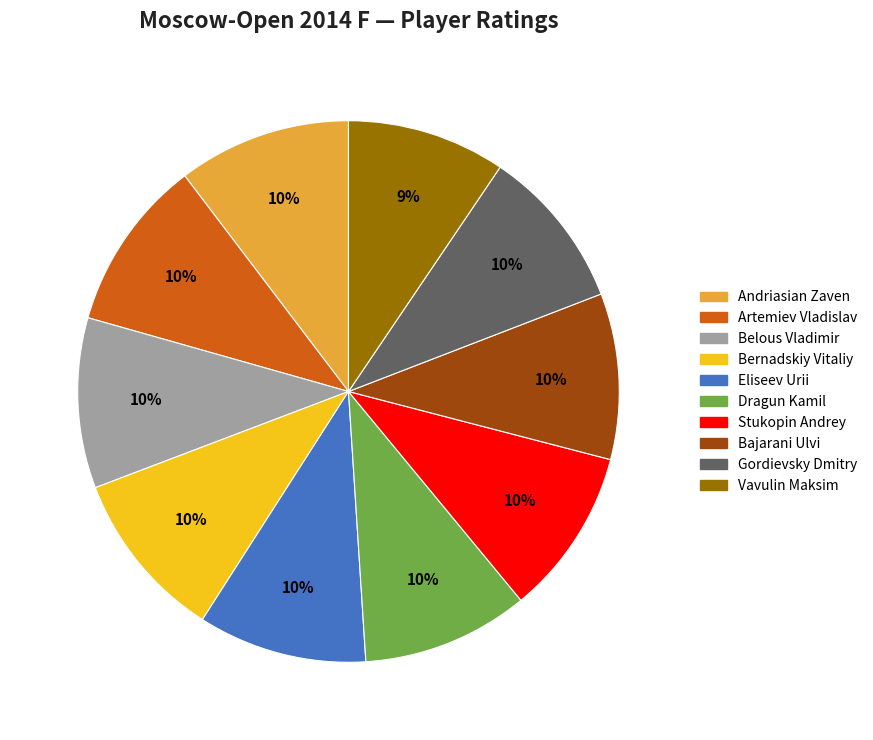

How many segments does this pie chart have?

10